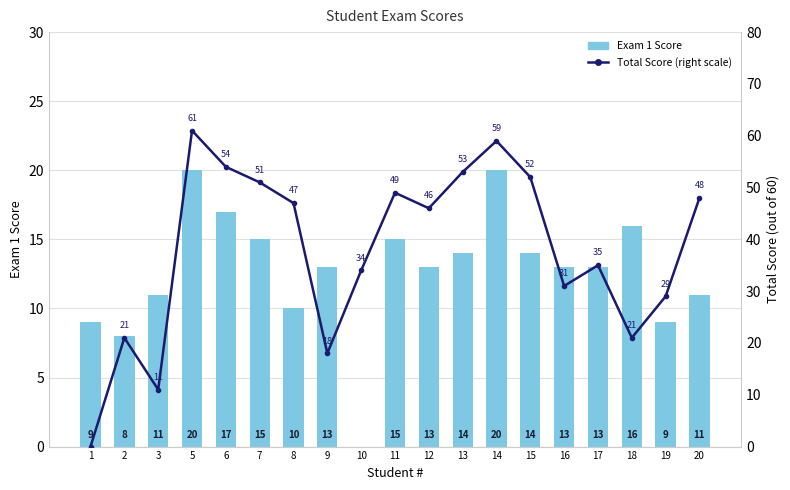

Reading left to right, transcribe all the data shown in this chart.

Exam 1 Score: 9	8	11	20	17	15	10	13	0	15	13	14	20	14	13	13	16	9	11
Total Score (right scale): 0	21	11	61	54	51	47	18	34	49	46	53	59	52	31	35	21	29	48